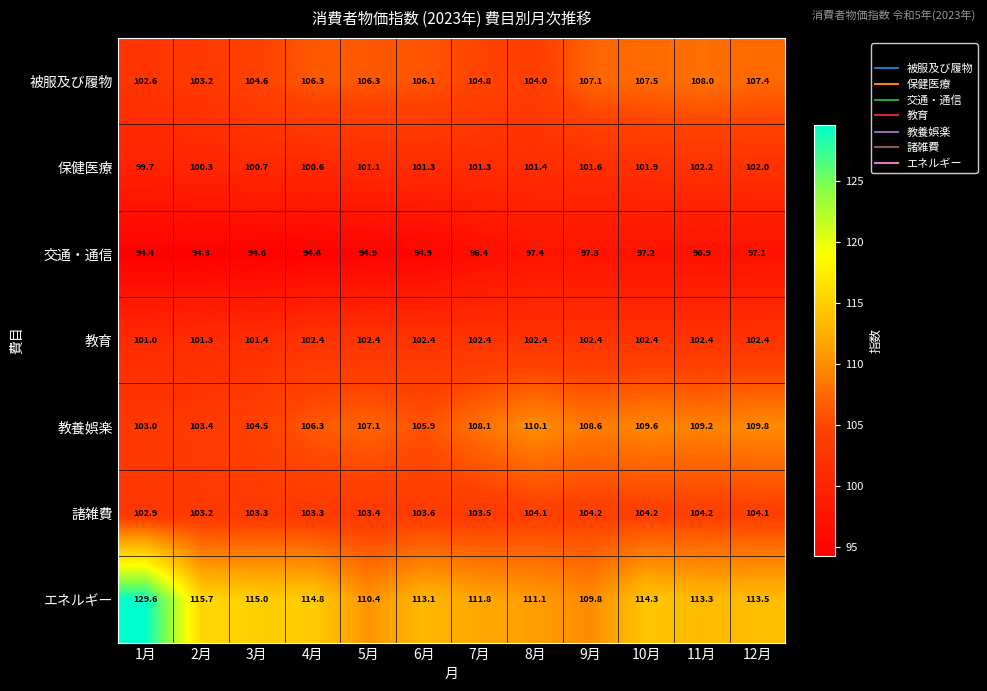

What is the difference between the highest and lowest values at 10月?

17.1